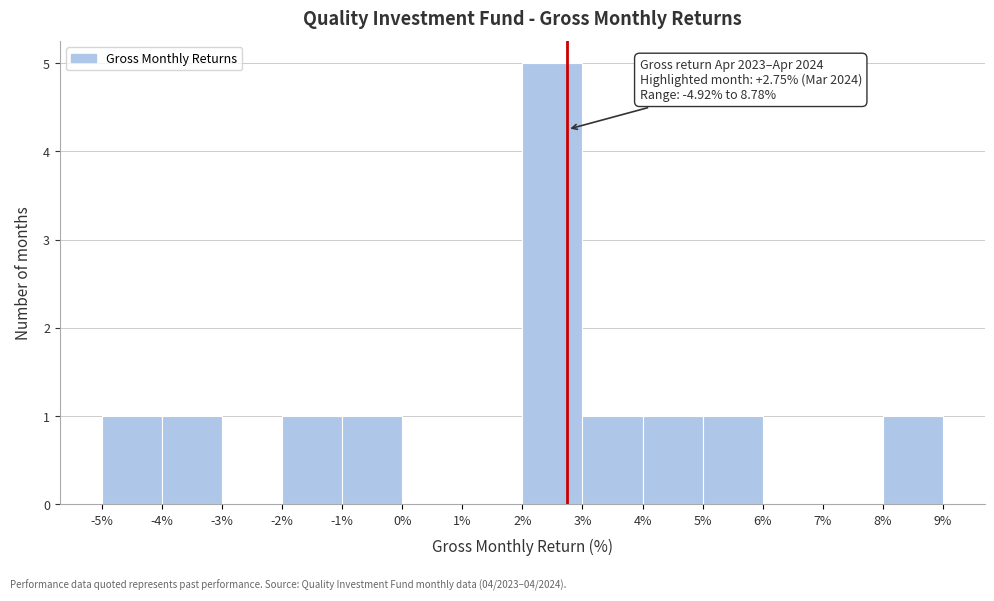

Which range on the x-axis has the tallest bar?

2% to 3%